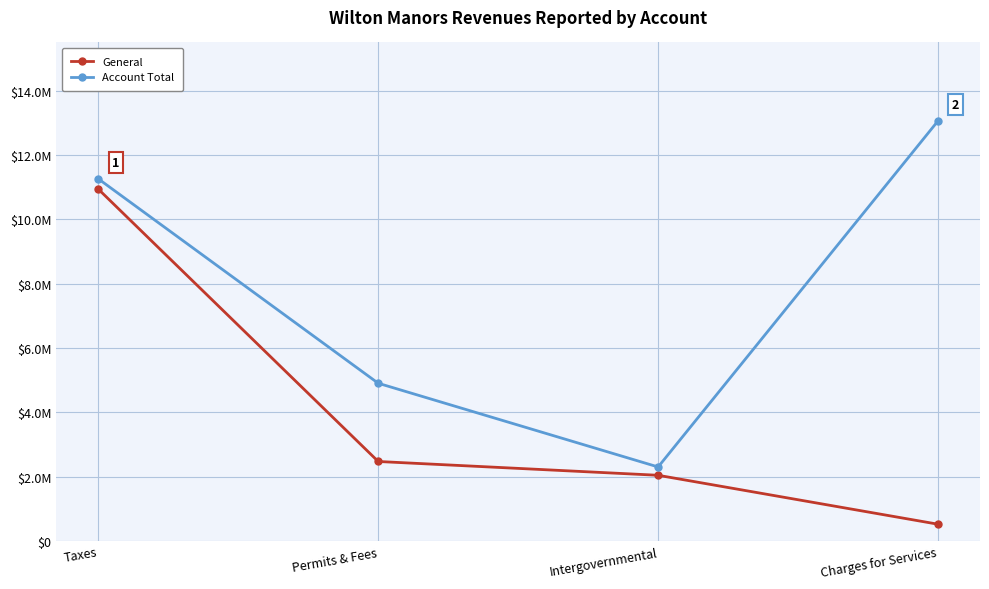

Where does the General series first go above 2470721?

Taxes